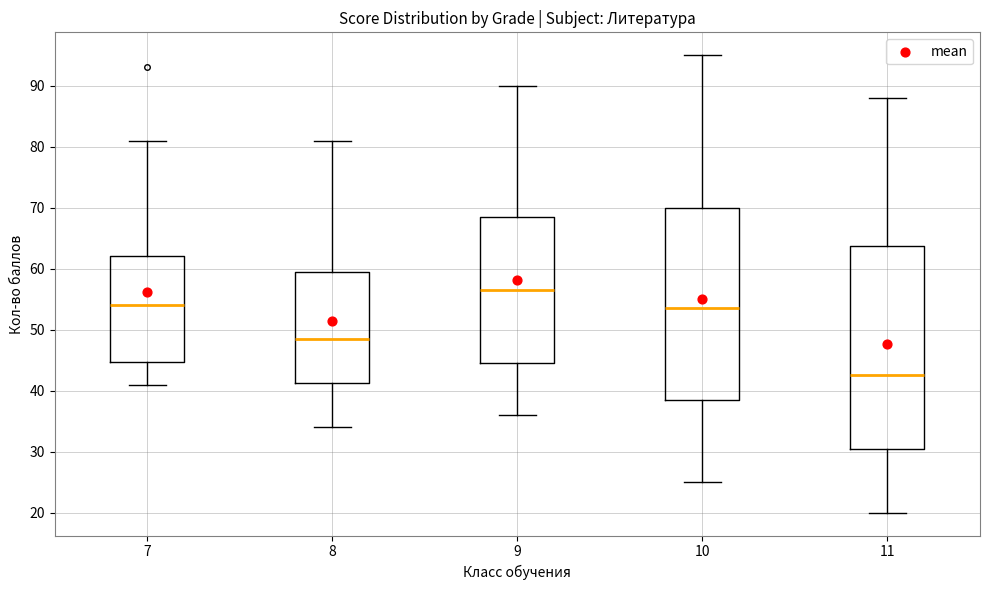

Reading left to right, read every box against the y-axis: the position of its median line, the range the box covers, and the ends of its whiskers. The values are not printed on the chart, so give them approximately, as read against the axis.

7: median 54, box 45 to 62, whiskers 41 to 81
8: median 49, box 41 to 60, whiskers 34 to 81
9: median 57, box 45 to 69, whiskers 36 to 90
10: median 54, box 39 to 70, whiskers 25 to 95
11: median 43, box 31 to 64, whiskers 20 to 88